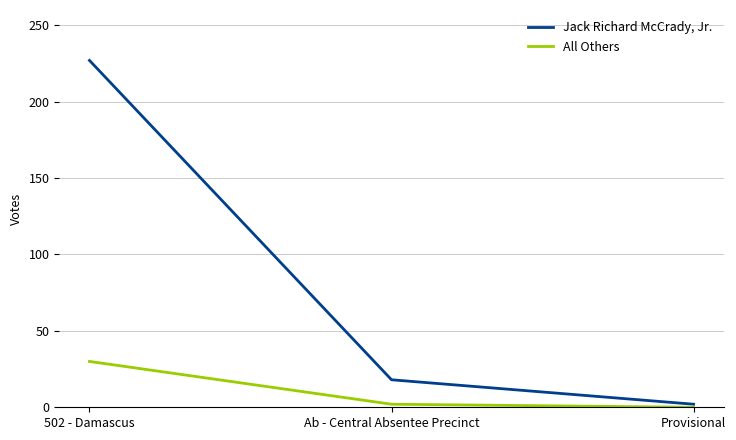

Rank the series at 502 - Damascus from highest to lowest value.

Jack Richard McCrady, Jr., All Others